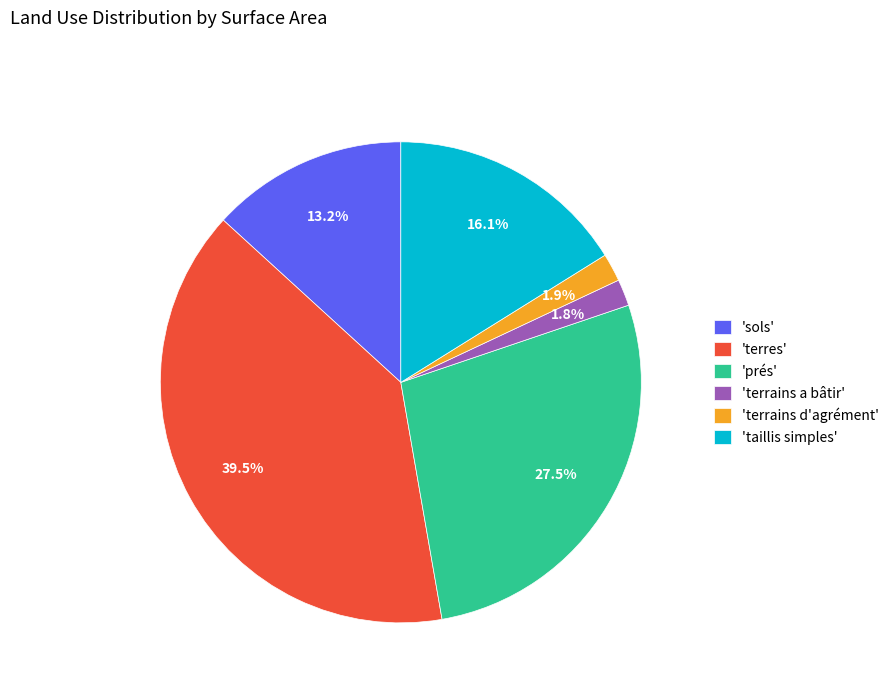

Which has a higher value, 'terrains a bâtir' or 'sols'?

'sols'